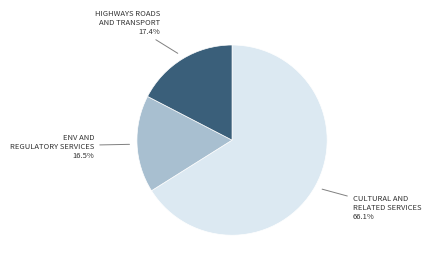

To the nearest percent, what is the difference between the largest and smallest slice percentages?

50%